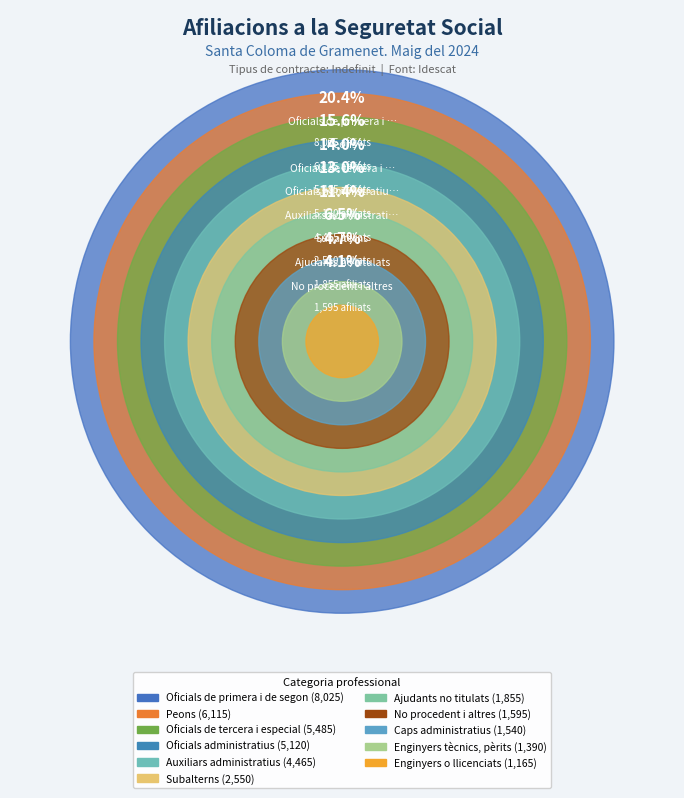

To the nearest percent, what is the average slice percentage?

9%